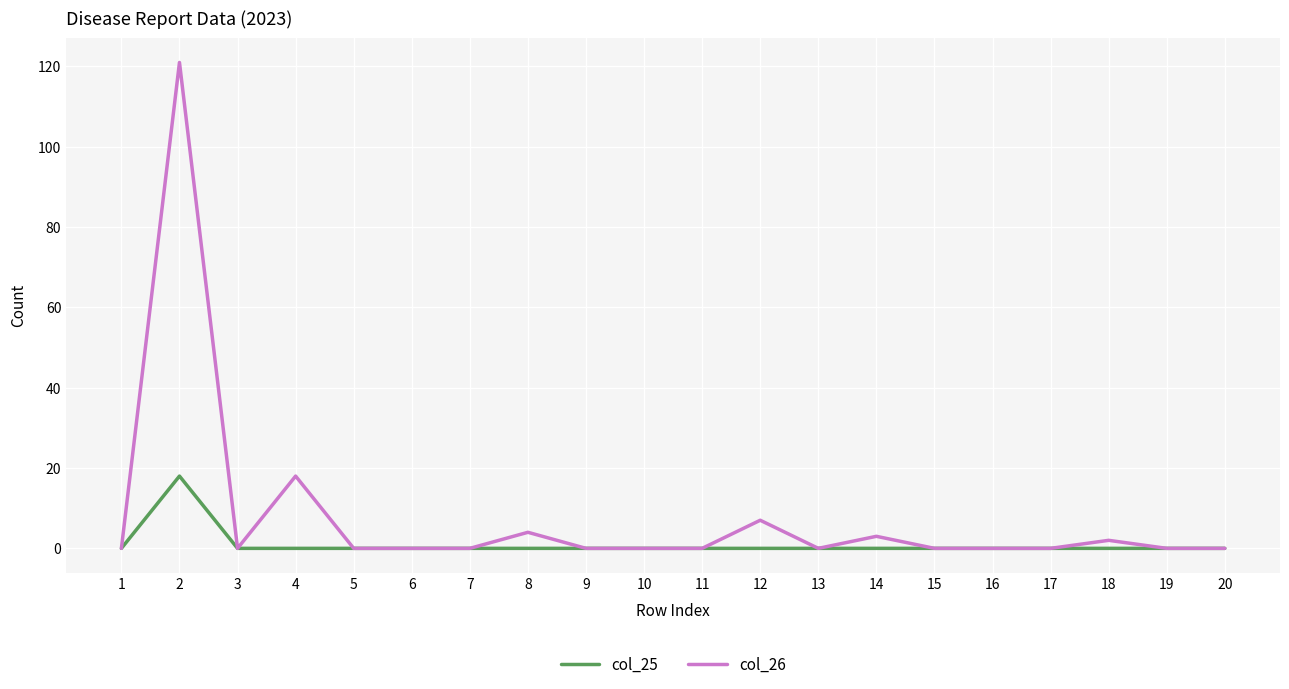

Which series has the largest total across all categories?

col_26